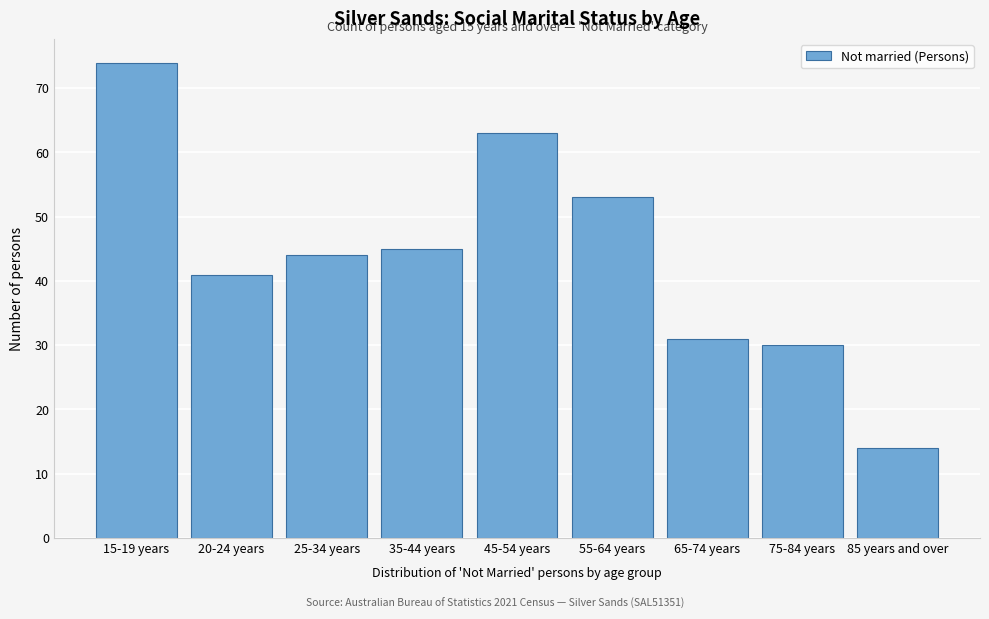

Reading left to right, list all the values displayed in this chart.

15-19 years=74	20-24 years=41	25-34 years=44	35-44 years=45	45-54 years=63	55-64 years=53	65-74 years=31	75-84 years=30	85 years and over=14